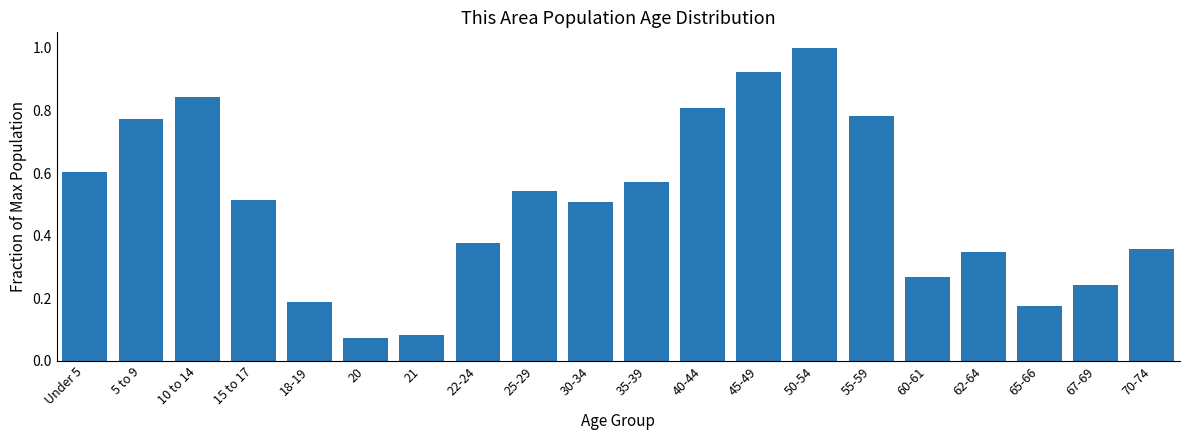

At which category does the chart reach its peak across all series?

50-54